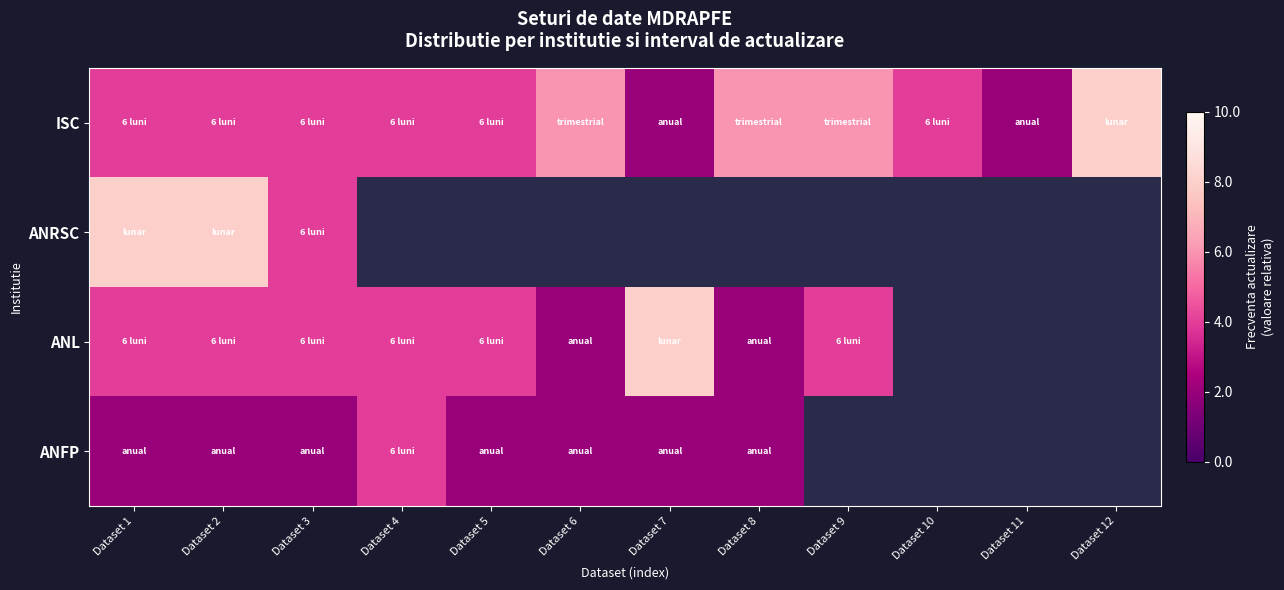

Where is ANRSC nearest to the value 6?

Dataset 1